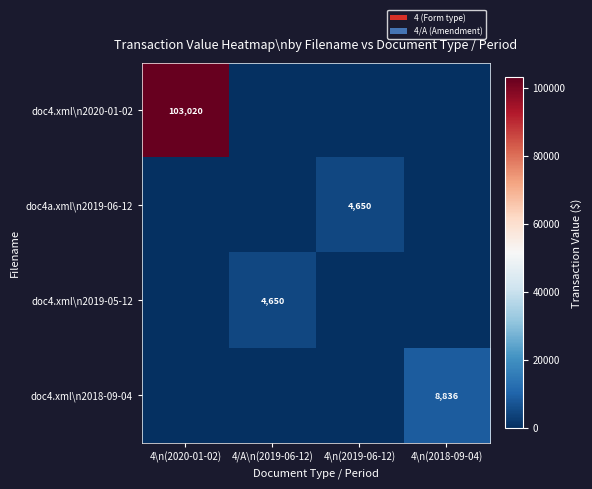

Count the number of data series in this chart.

4